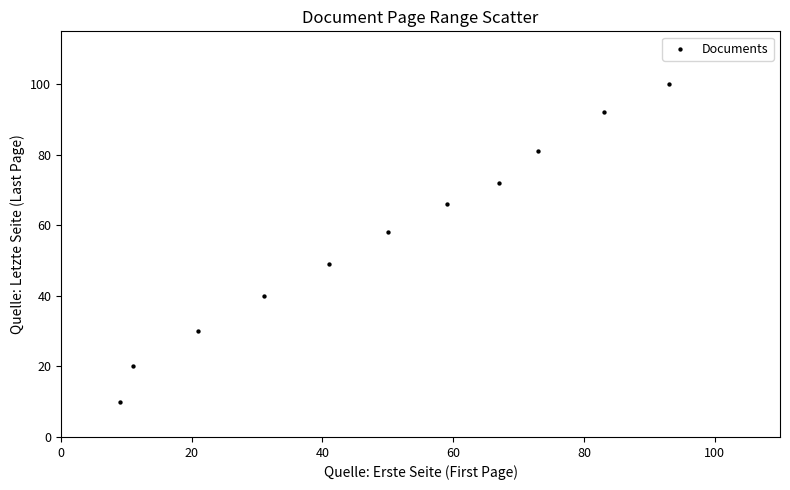

What Y value in the scatter plot is closest to 55?

58